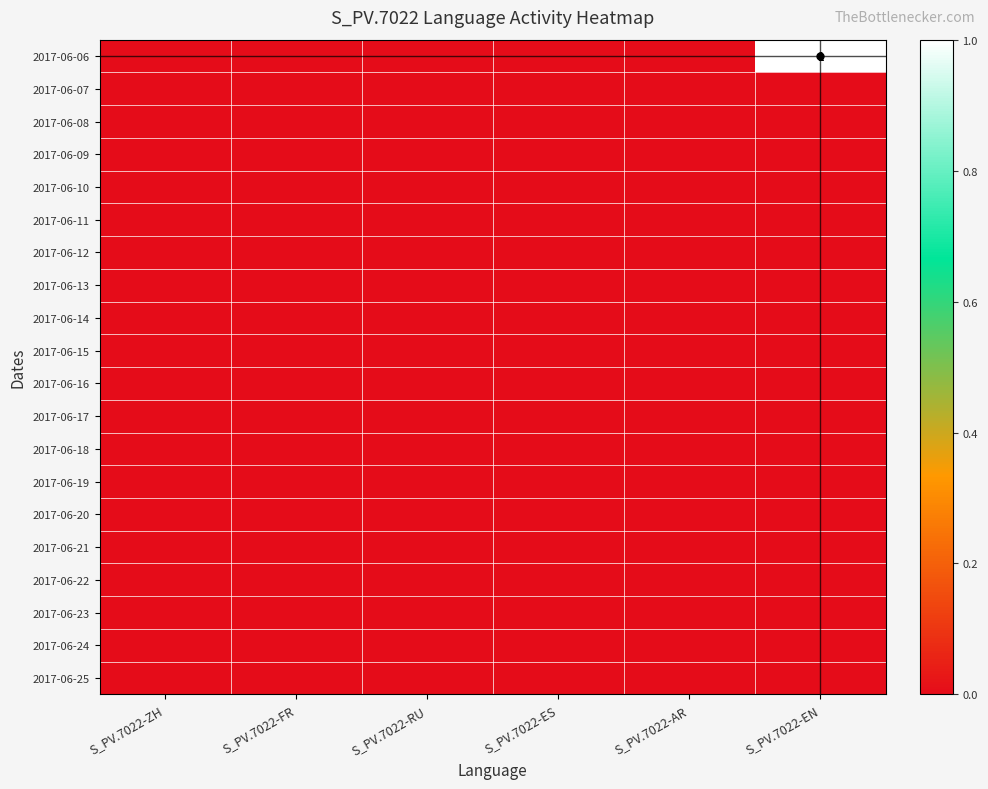

Is the value of 2017-06-20 at S_PV.7022-AR greater than the value of 2017-06-25 at S_PV.7022-RU?

No